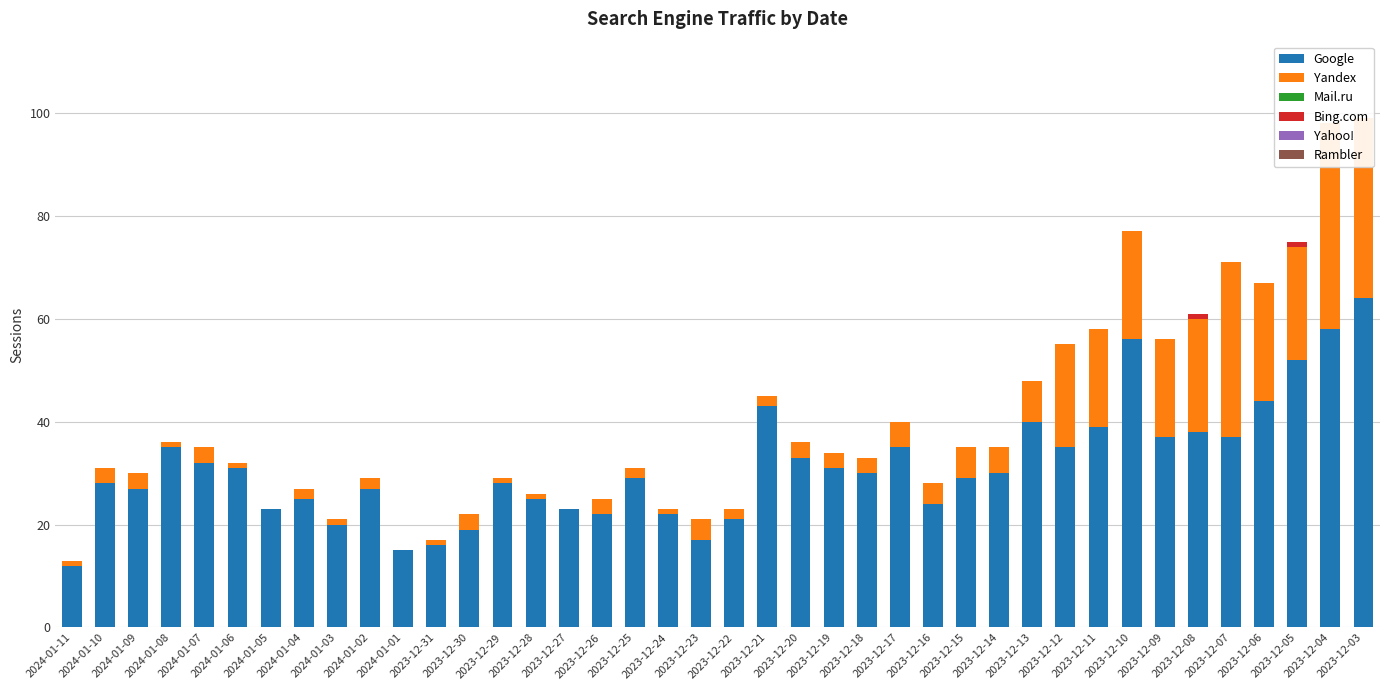

What is the total value across all series at 2023-12-25?

31